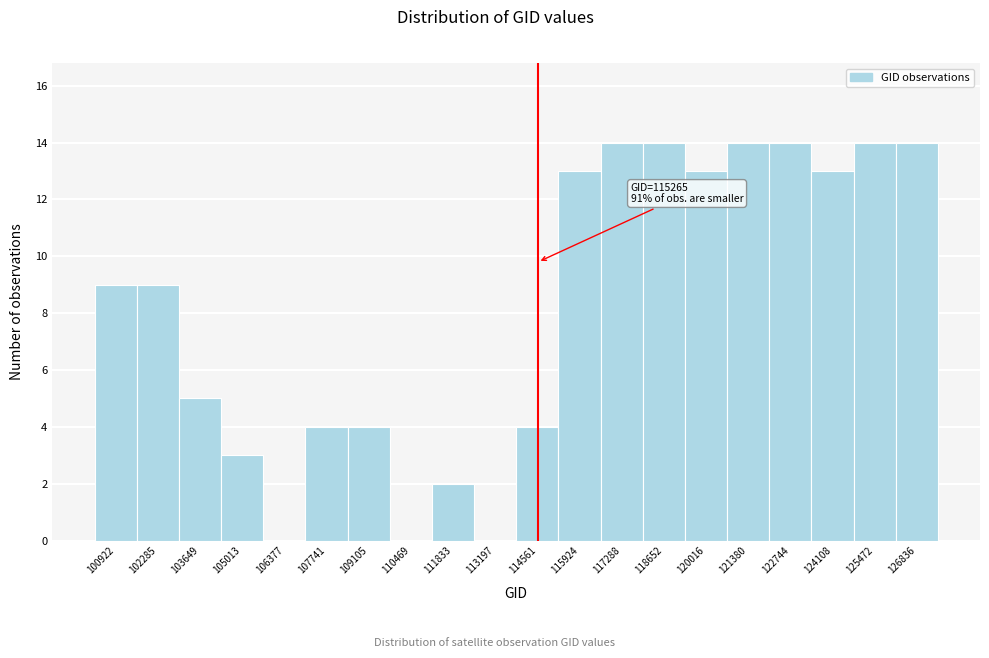

Reading left to right, extract all data points from this chart.

100922=9	102285=9	103649=5	105013=3	106377=0	107741=4	109105=4	110469=0	111833=2	113197=0	114561=4	115924=13	117288=14	118652=14	120016=13	121380=14	122744=14	124108=13	125472=14	126836=14